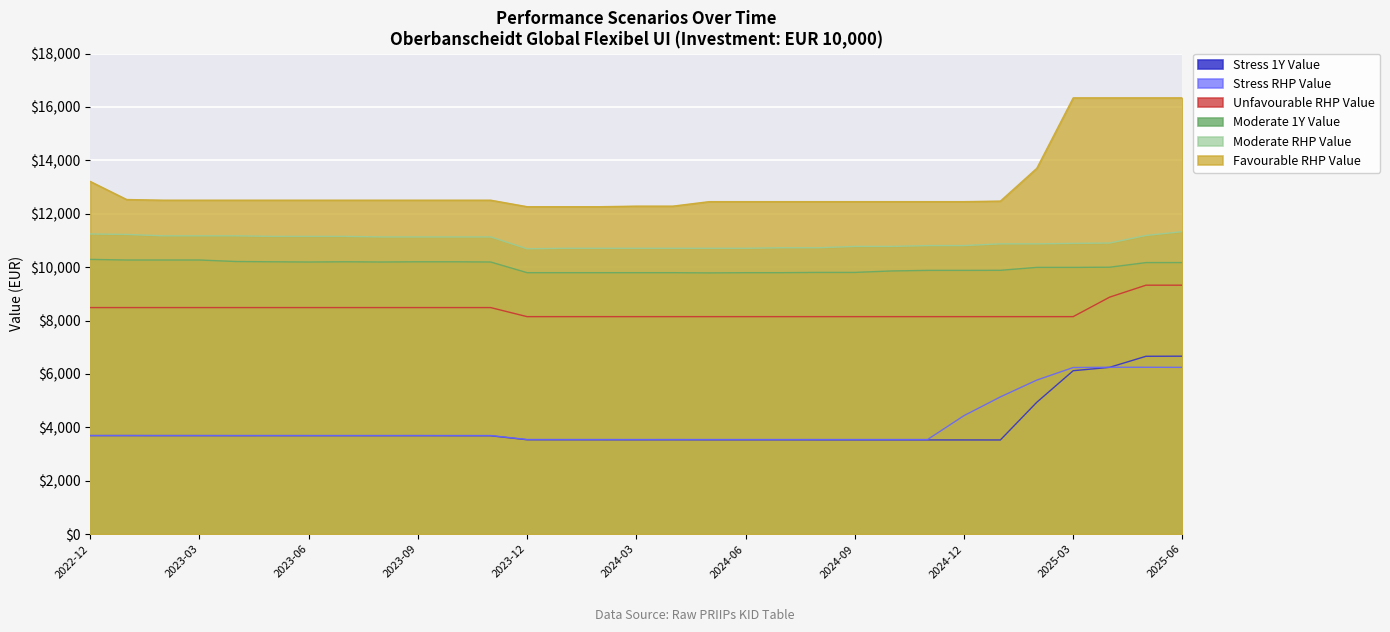

What are all the series names shown in the legend?

Stress 1Y Value, Stress RHP Value, Unfavourable RHP Value, Moderate 1Y Value, Moderate RHP Value, Favourable RHP Value